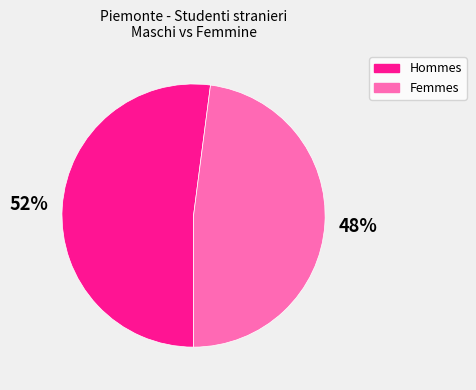

Is there any slice that represents more than half of the pie?

Yes